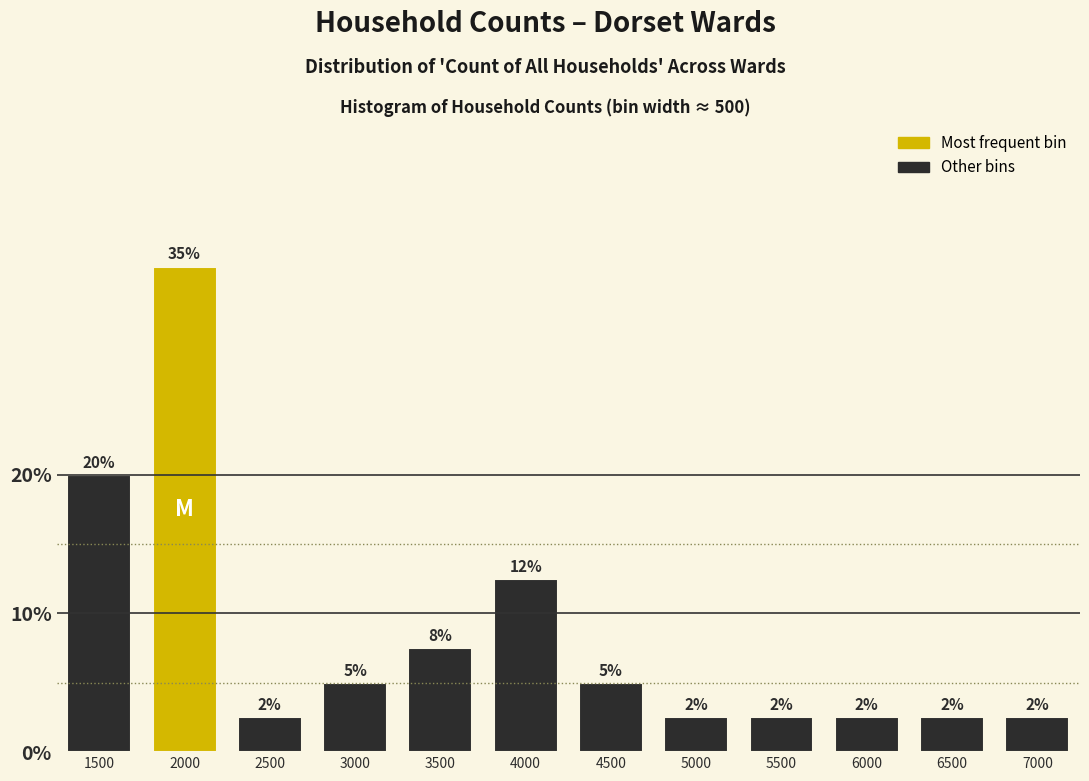

How many bars are there in total?

12